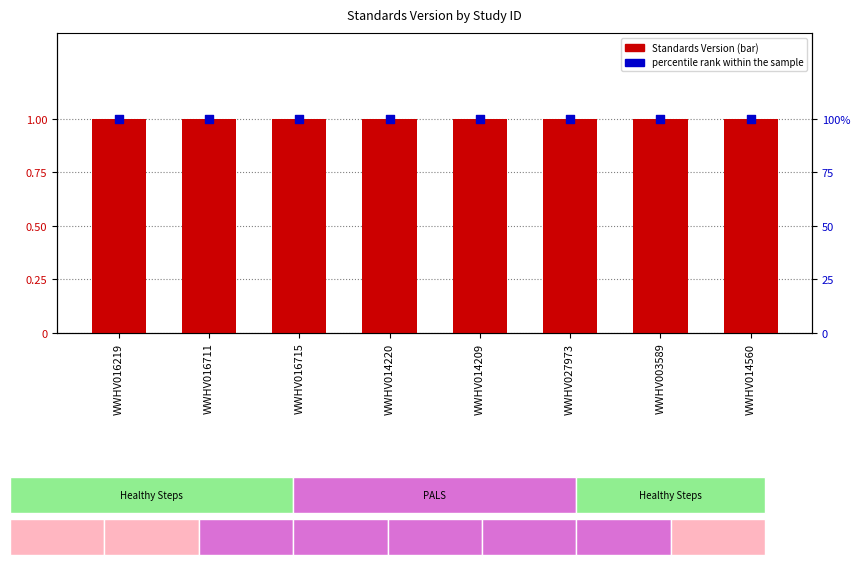

Is the value of percentile rank within the sample at WWHV003589 greater than the value of Standards Version at WWHV016715?

Yes